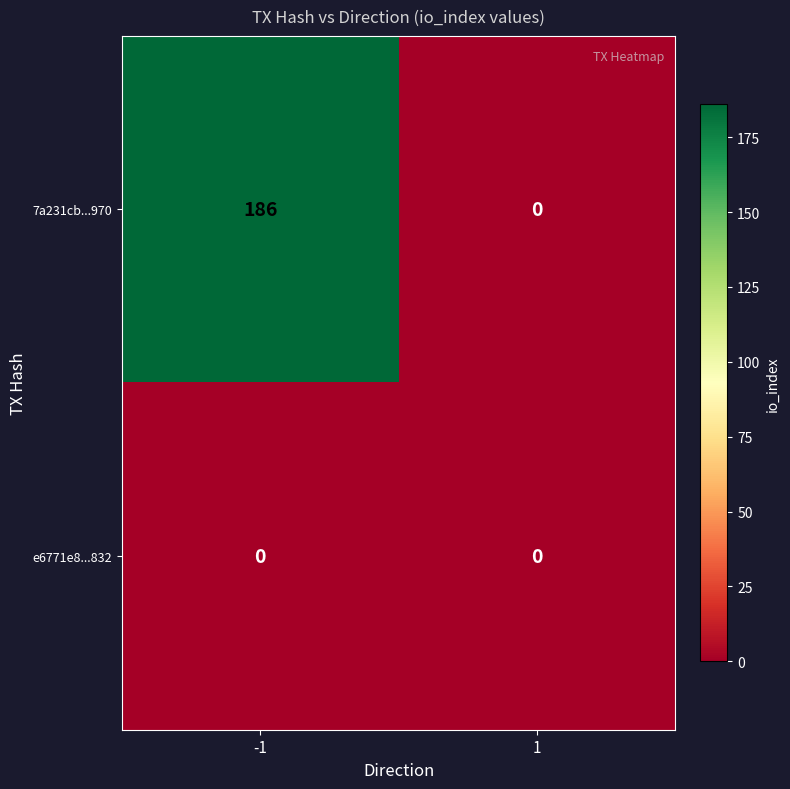

At which category is the sum across all series the highest?

-1